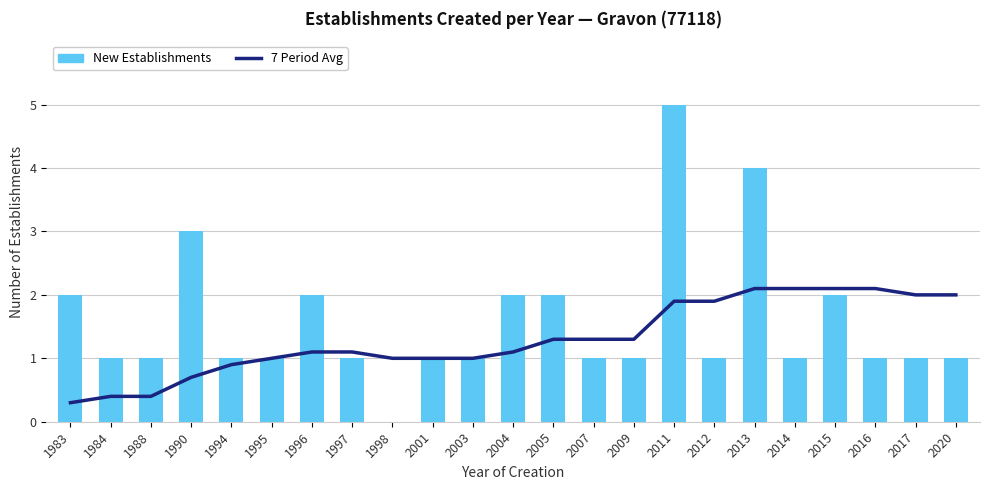

Which category has the highest value in the 7 Period Avg series?

2013